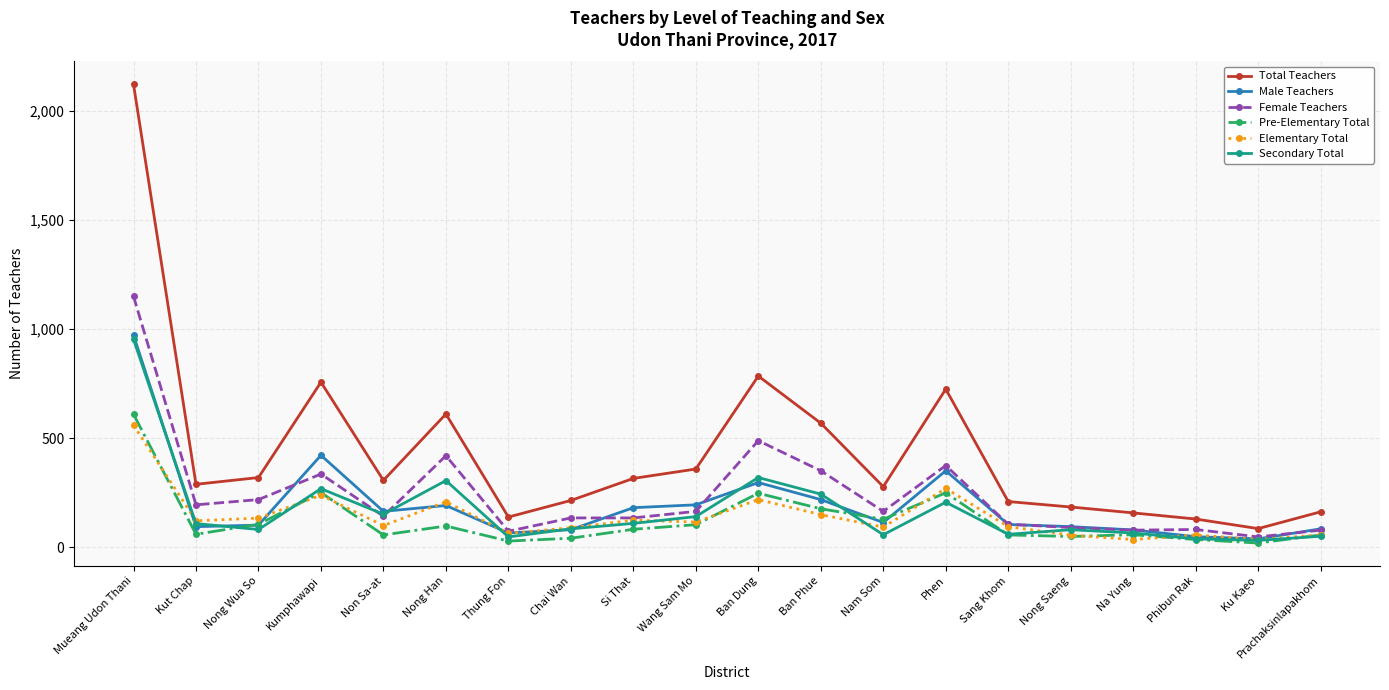

At which label is Total Teachers closest to 1102?

Ban Dung